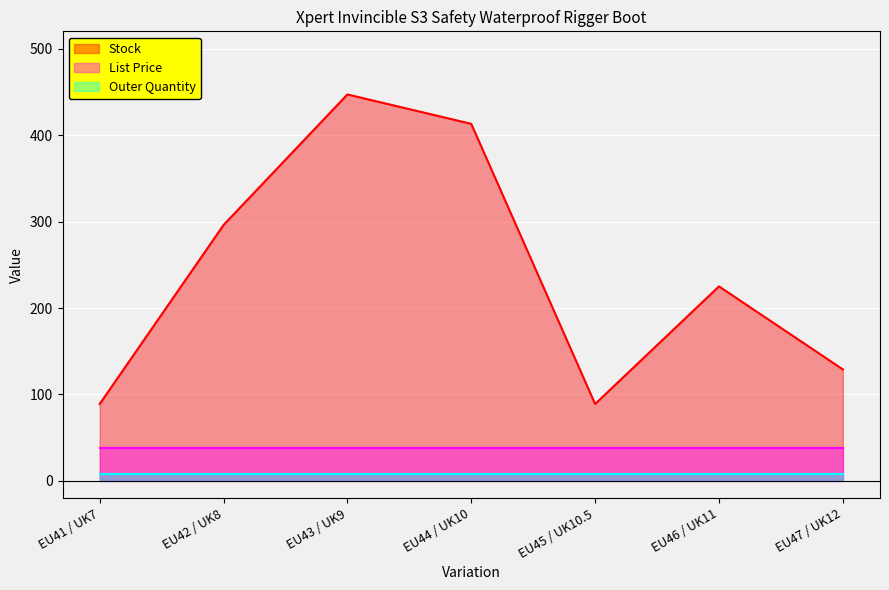

Read the List Price value at EU45 / UK10.5.

38.0